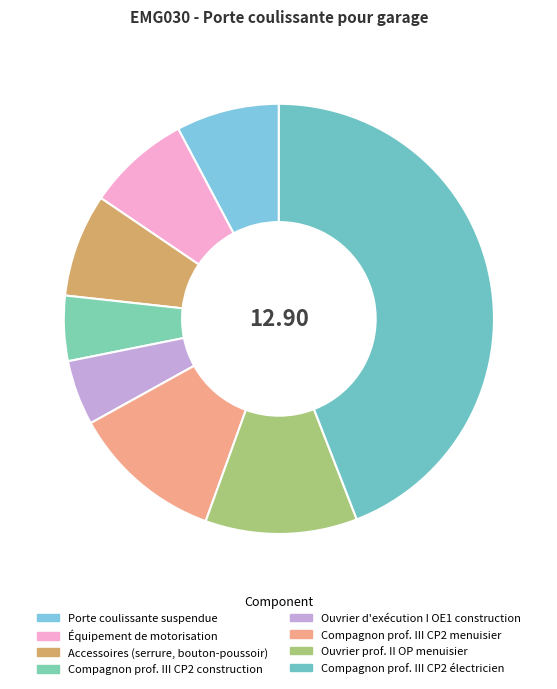

To the nearest percent, what is the difference between the largest and smallest slice percentages?

39%